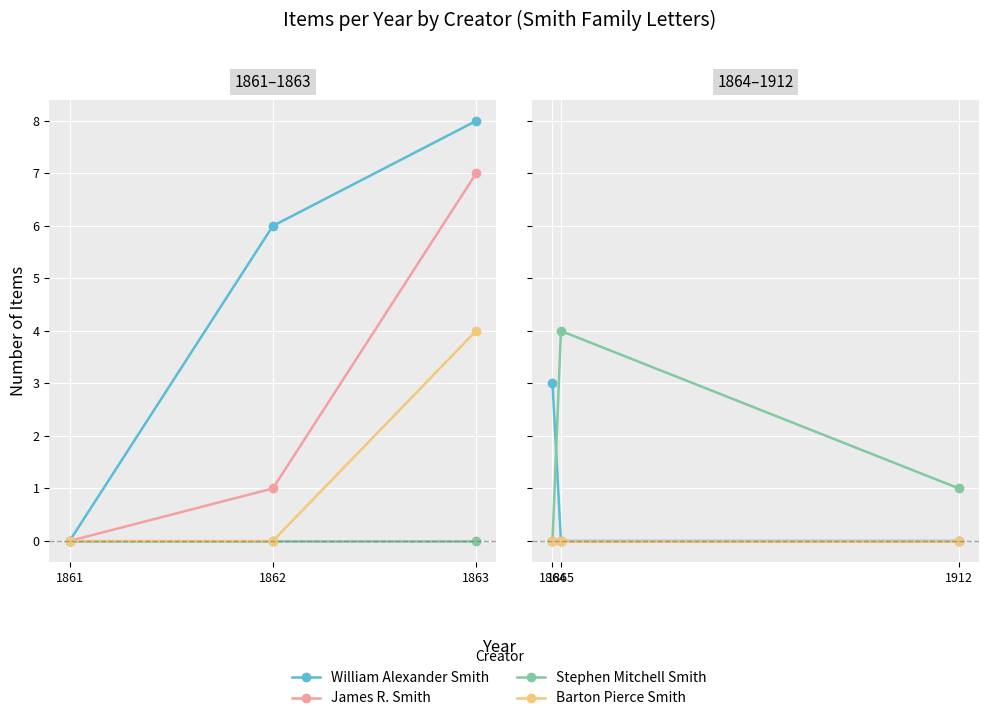

Does the chart display data point markers on the line(s)?

Yes